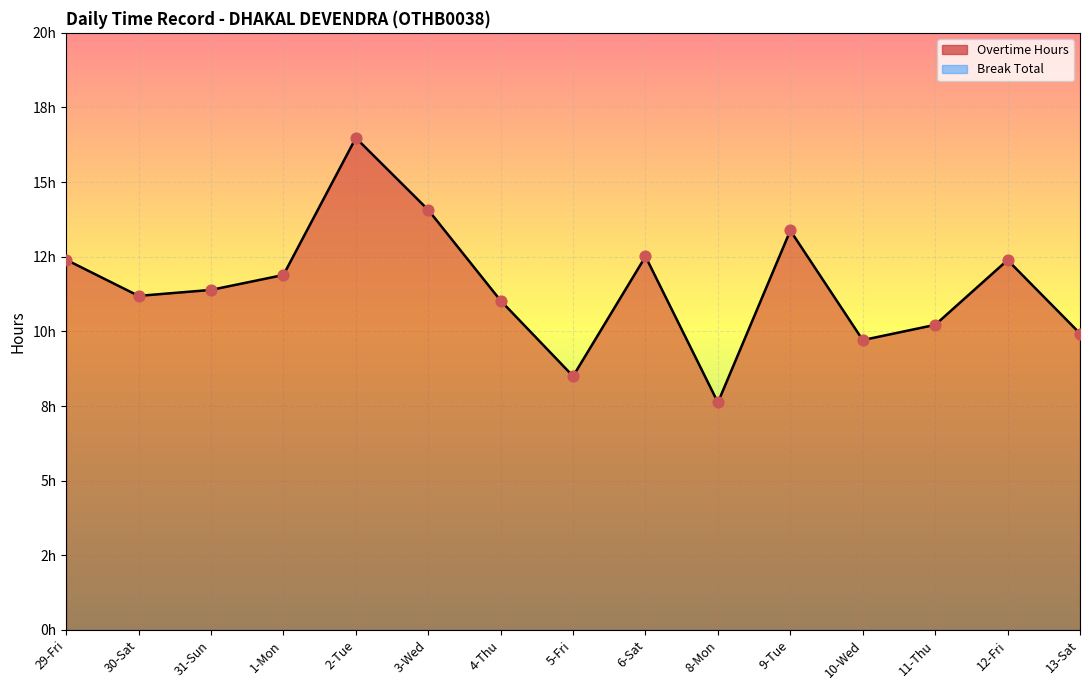

Which has a higher value, 6-Sat or 30-Sat?

6-Sat